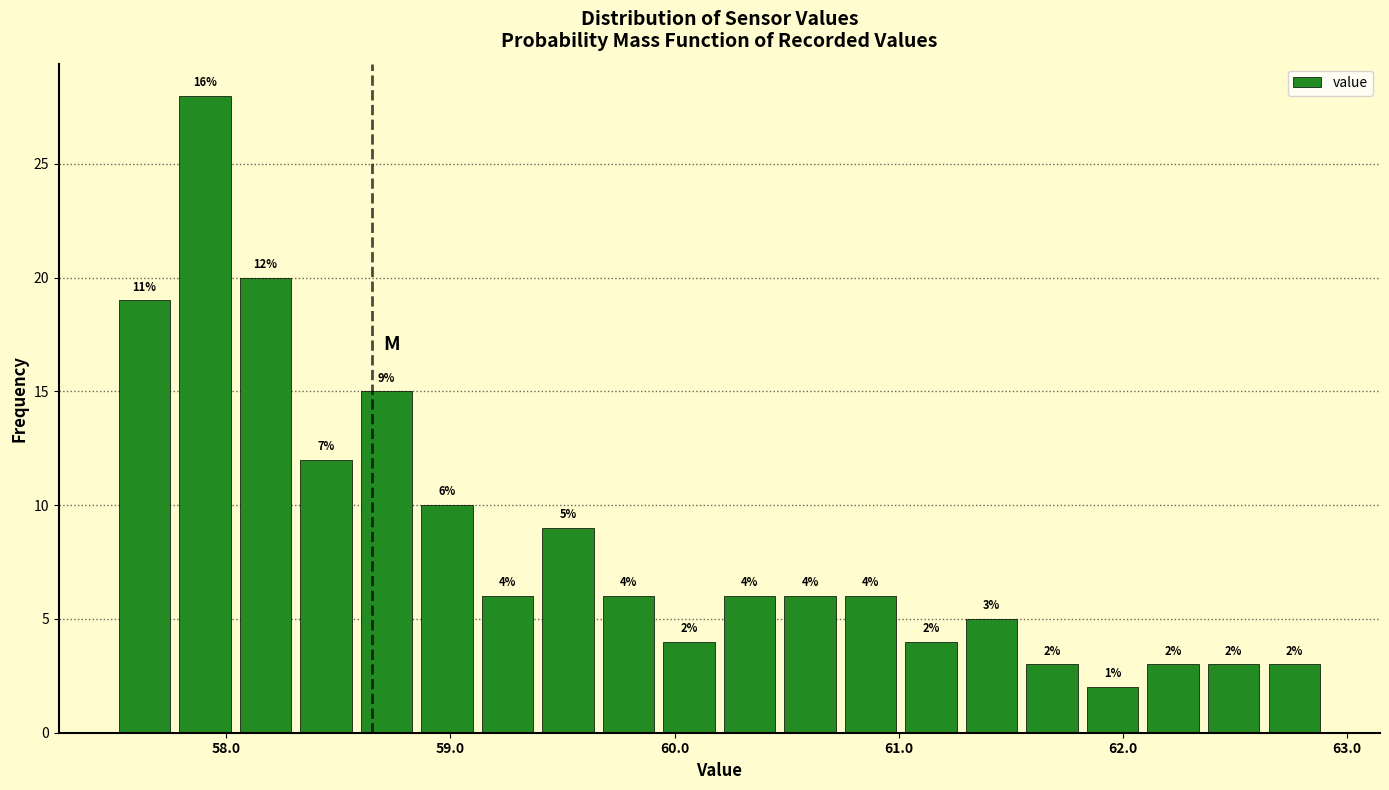

Around what value on the x-axis is the tallest bar? Give the approximate position of its centre, as read against the axis.

57.9